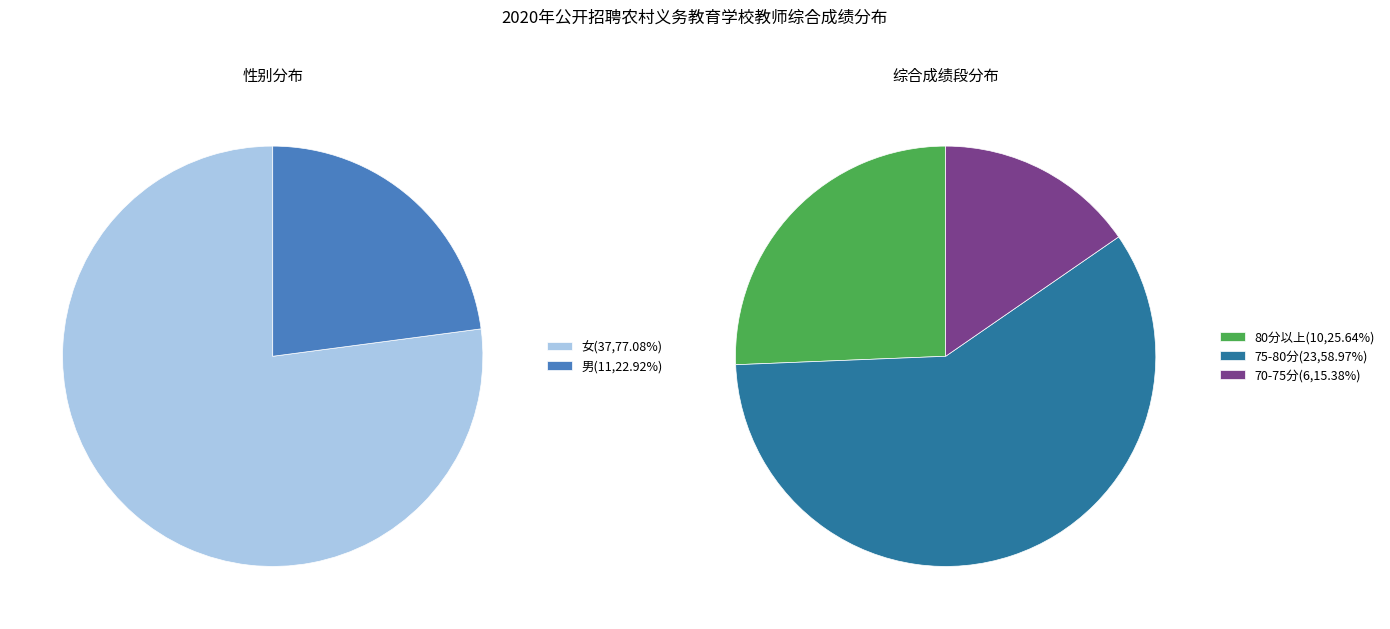

True or false: 男 accounts for 23% of the total.

True